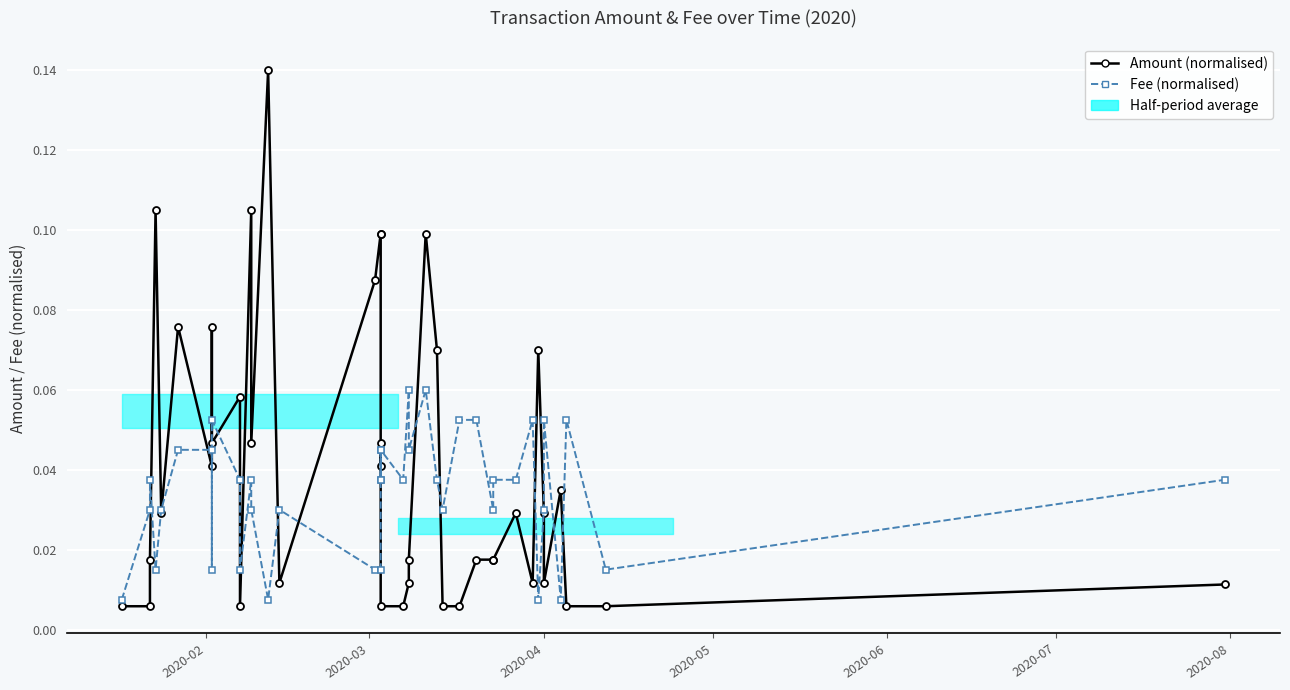

How many lines are shown in the chart?

2